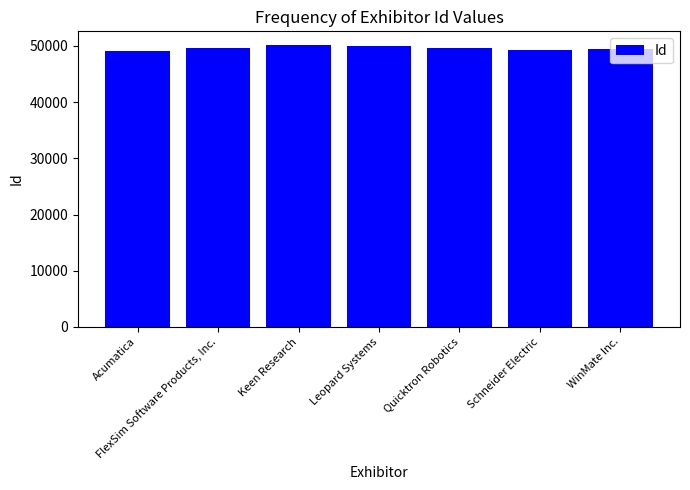

What is the maximum value shown in the chart?

50104